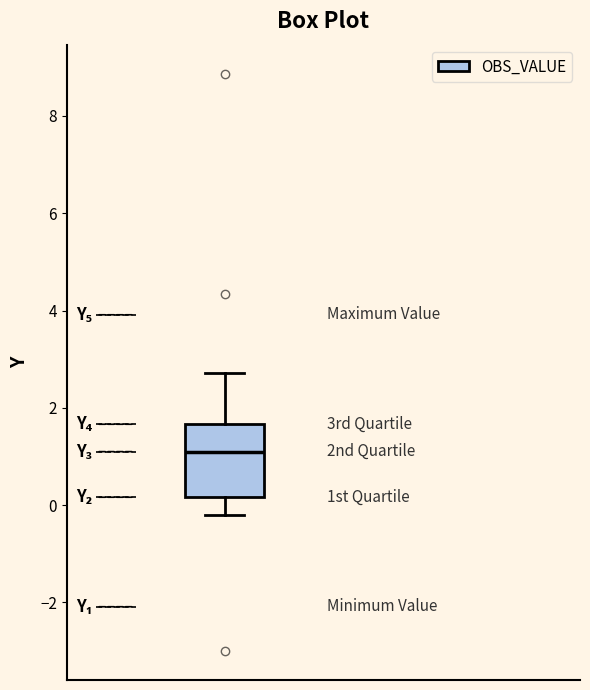

Transcribe this box plot: give where the median line is, the range the box spans, and where the two whiskers end, as read against the y-axis. The values are not printed on the chart, so give them approximately, as read against the axis.

median 1.2, box 0.2 to 1.6, whiskers -0.2 to 2.8